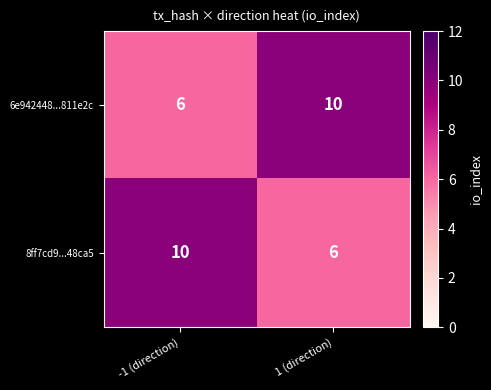

What is the total value across all series at -1 (direction)?

16